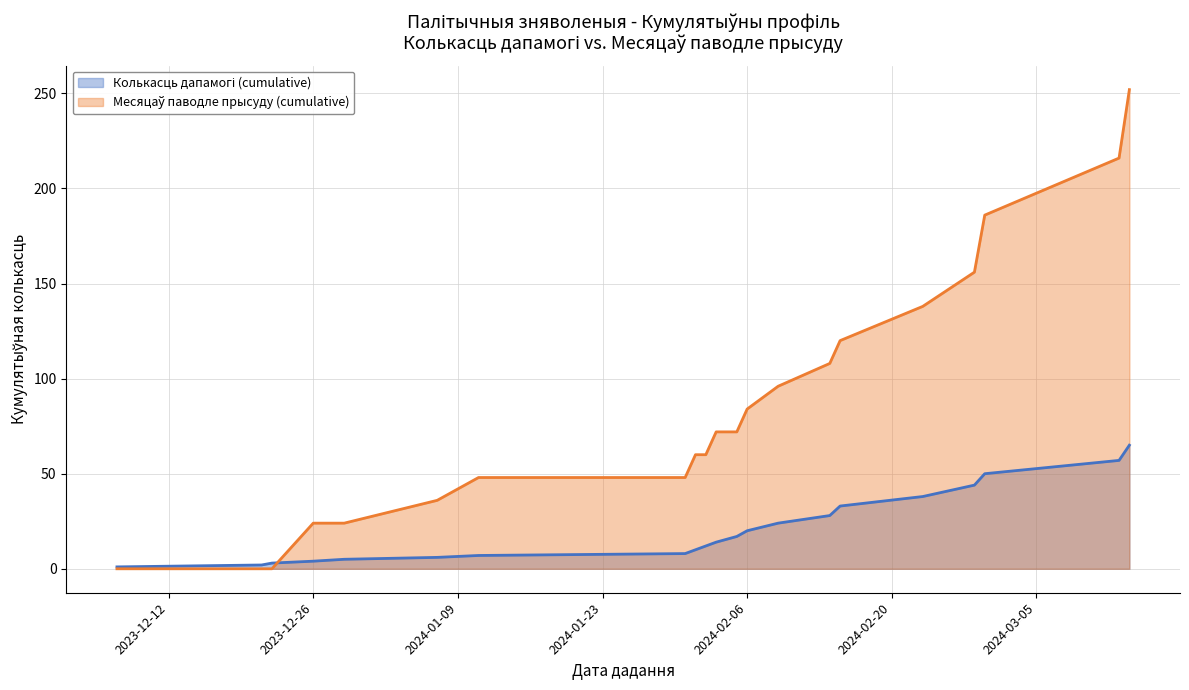

True or false: Месяцаў паводле прысуду (cumulative) has a value of 156 at 2024-02-28.

True